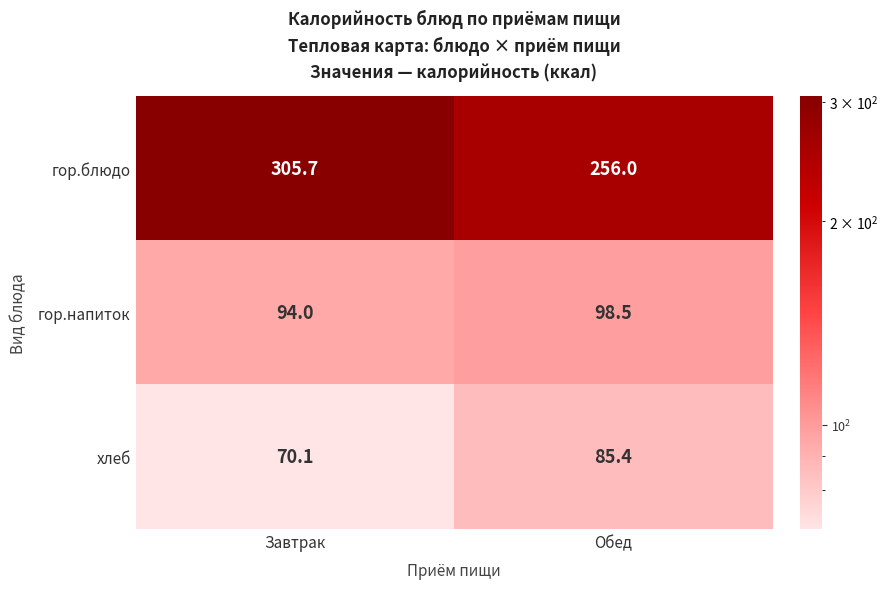

Rank the series by their maximum value, from highest to lowest.

гор.блюдо, гор.напиток, хлеб